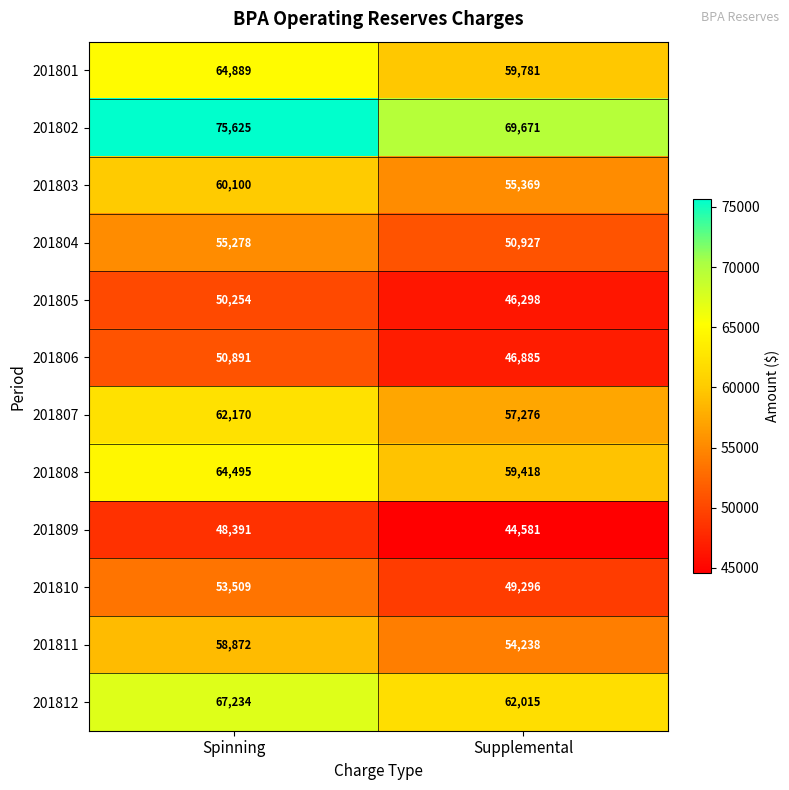

What is the difference between the maximum and minimum values in the 201811 series?

4634